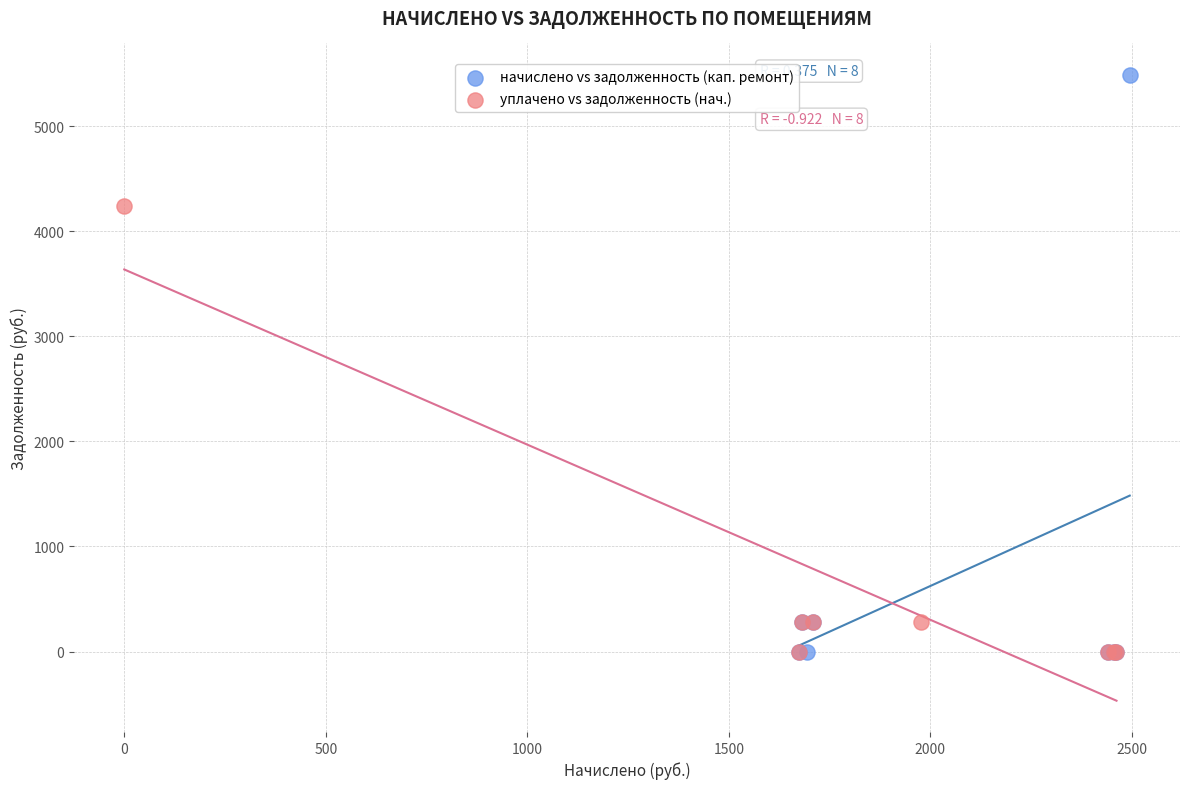

Which series reaches the maximum Y coordinate?

начислено vs задолженность (кап. ремонт)